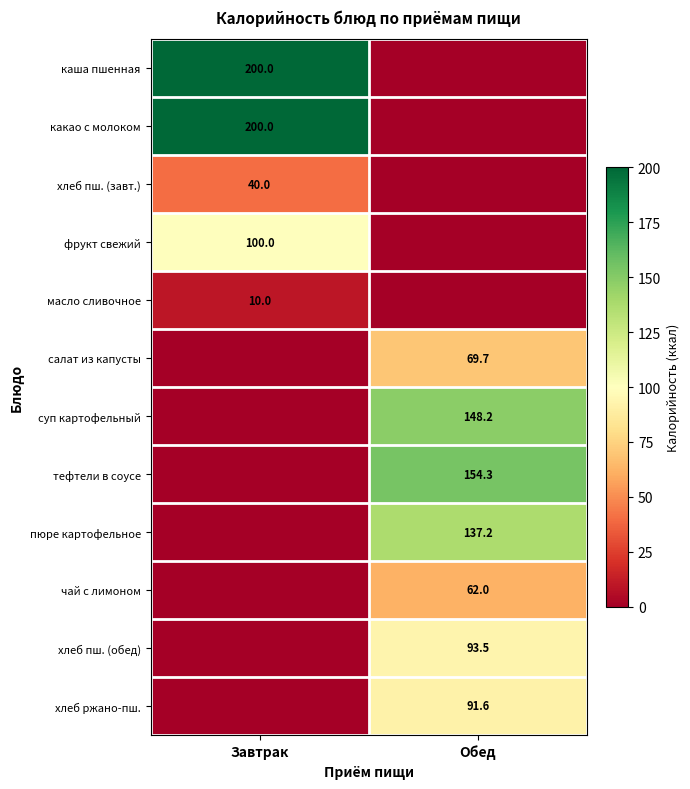

The value of каша пшенная at Завтрак is 129.7. True or false?

False